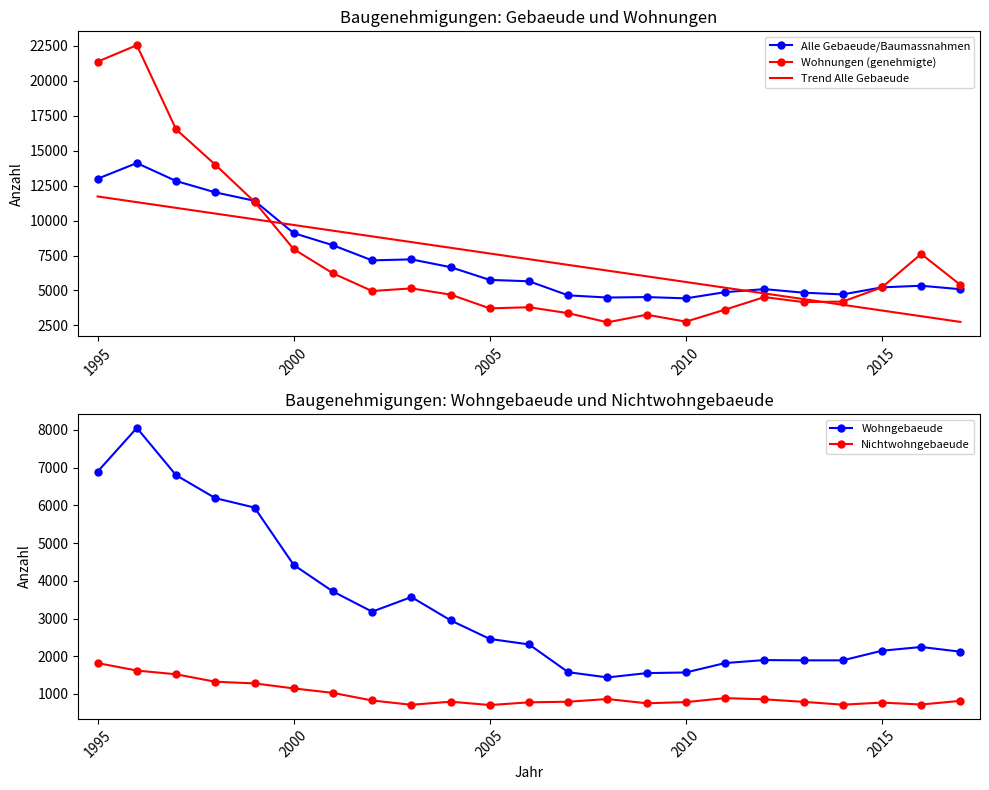

True or false: Wohnungen (genehmigte) and Nichtwohngebaeude cross at least once.

False